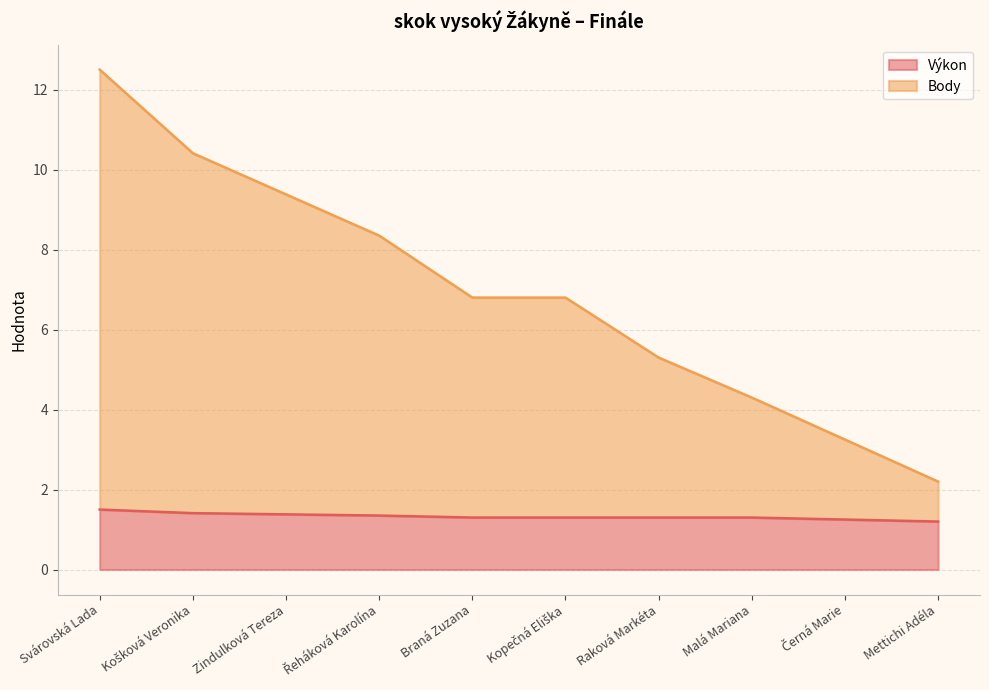

Reading right to left, what are all the values shown in this chart?

Výkon: 1.2	1.2	1.3	1.3	1.3	1.3	1.4	1.4	1.4	1.5
Body: 2.2	3.2	4.3	5.3	6.8	6.8	8.3	9.4	10.4	12.5